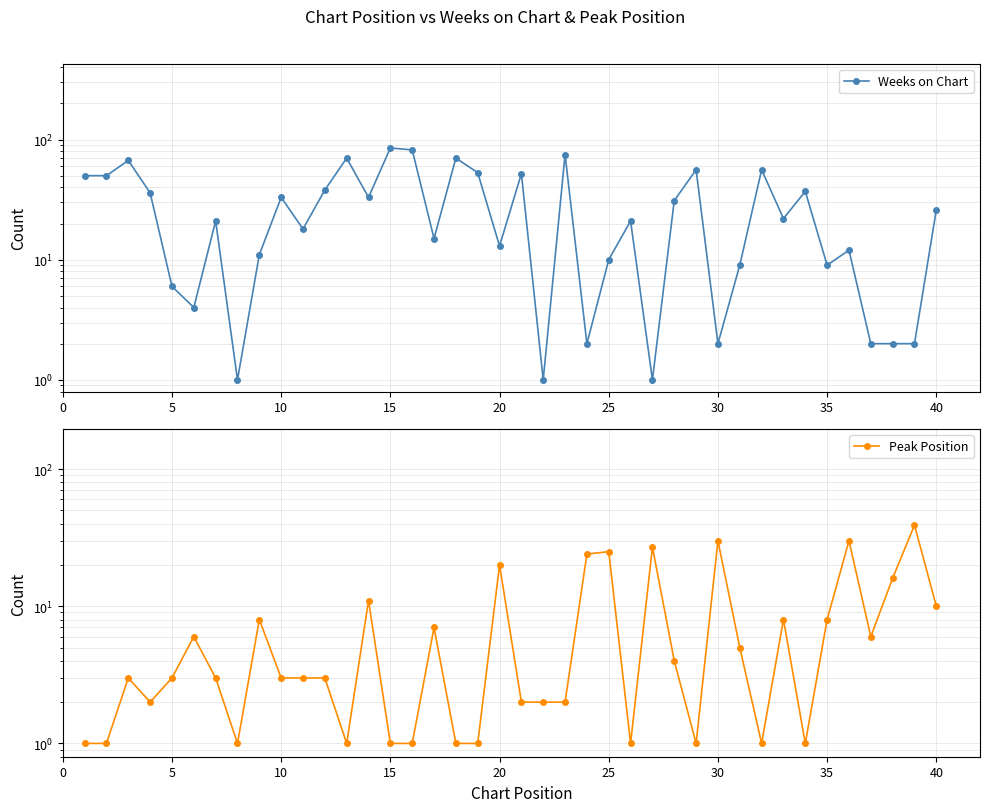

Which series has the widest spread of values?

Weeks on Chart